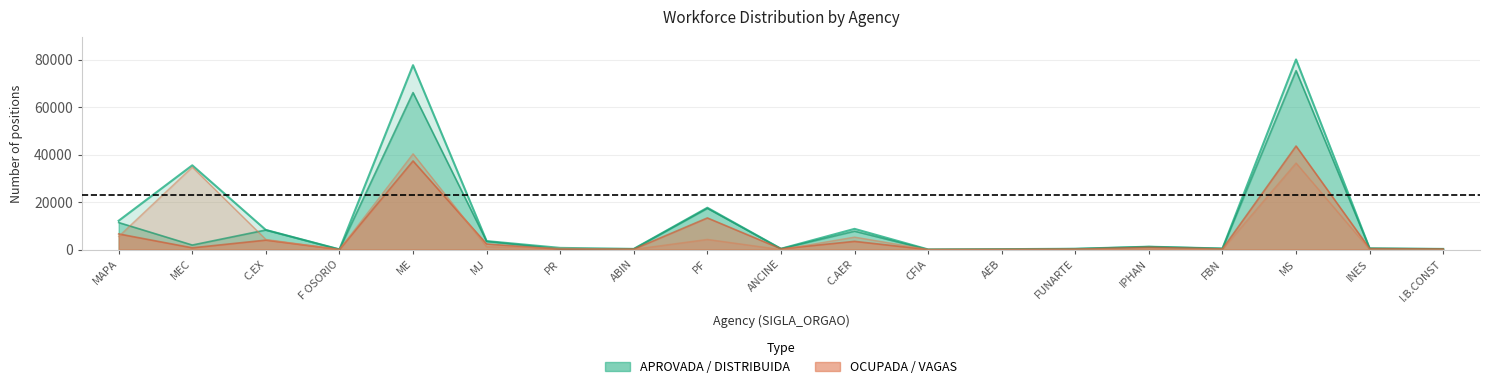

Reading left to right, what are all the values shown in this chart?

APROVADA: MAPA=12154	MEC=35486	C.EX=8260	F OSORIO=98	ME=77649	MJ=3579	PR=714	ABIN=297	PF=17628	ANCINE=361	C.AER=8727	CFIA=69	AEB=176	FUNARTE=347	IPHAN=1219	FBN=456	MS=80056	INES=505	I.B.CONST=283
DISTRIBUIDA: MAPA=11385	MEC=1912	C.EX=8258	F OSORIO=96	ME=66111	MJ=3456	PR=272	ABIN=263	PF=17378	ANCINE=361	C.AER=7763	CFIA=0	AEB=176	FUNARTE=347	IPHAN=1216	FBN=456	MS=75346	INES=501	I.B.CONST=281
OCUPADA: MAPA=6600	MEC=746	C.EX=3989	F OSORIO=62	ME=37321	MJ=2363	PR=137	ABIN=174	PF=13329	ANCINE=340	C.AER=3472	CFIA=0	AEB=55	FUNARTE=184	IPHAN=954	FBN=275	MS=43604	INES=402	I.B.CONST=247
VAGAS: MAPA=5554	MEC=34740	C.EX=4271	F OSORIO=36	ME=40328	MJ=1216	PR=577	ABIN=123	PF=4299	ANCINE=21	C.AER=5255	CFIA=69	AEB=121	FUNARTE=163	IPHAN=265	FBN=181	MS=36452	INES=103	I.B.CONST=36